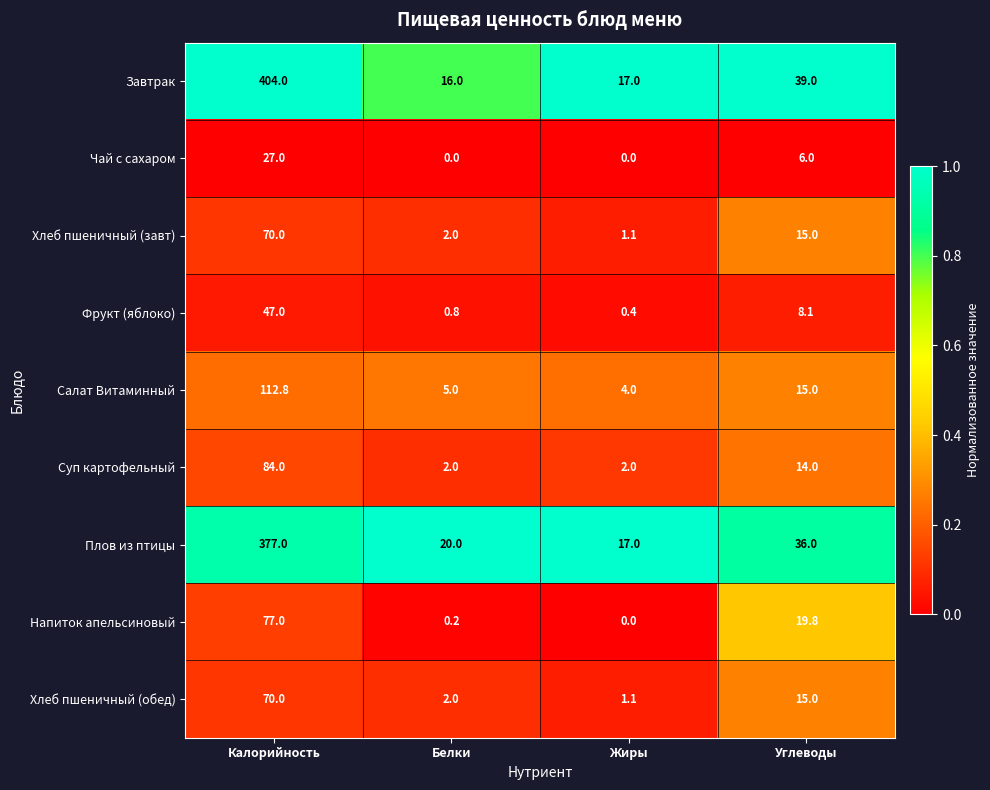

What is the total value across all series at Углеводы?

167.9